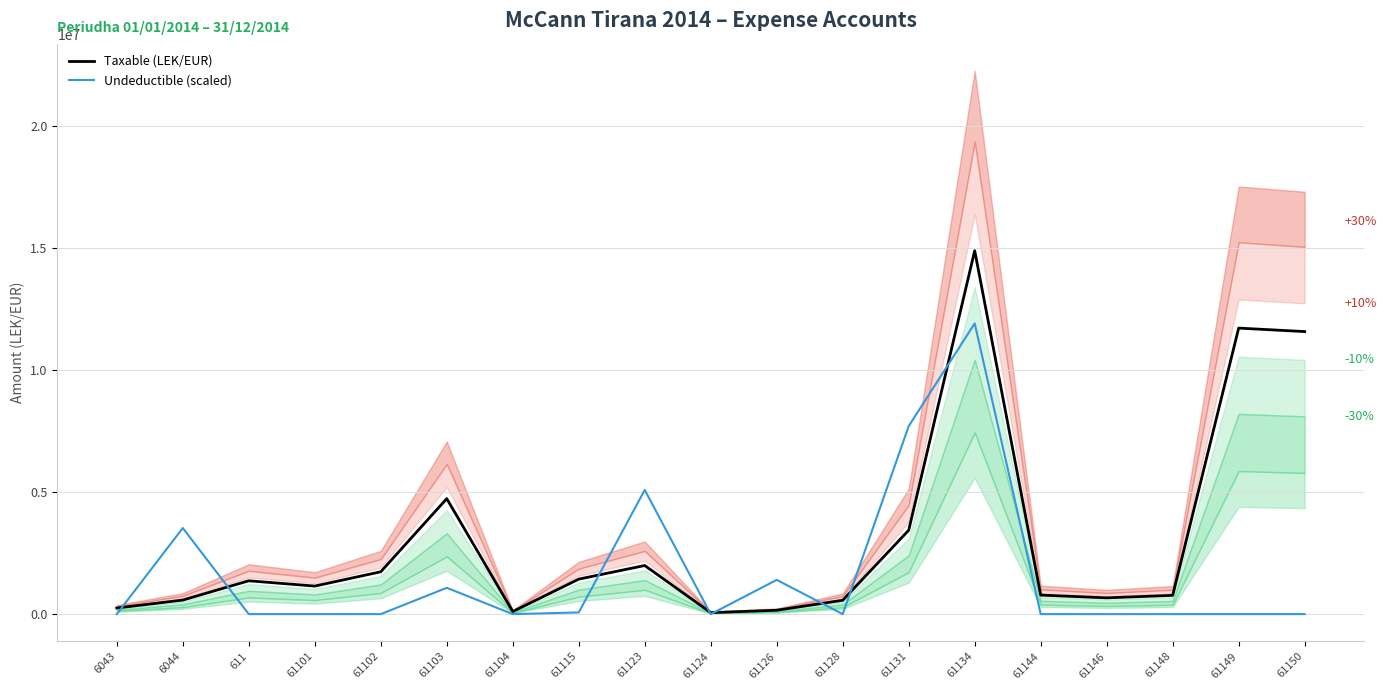

Reading left to right, transcribe all the data shown in this chart.

Taxable (LEK/EUR): 6043=250227.1	6044=575296.9	611=1366068.5	61101=1149043.7	61102=1735151.5	61103=4731146.9	61104=105900.0	61115=1433753.2	61123=1991862.2	61124=61813.2	61126=157990.0	61128=567460.5	61131=3437988.5	61134=14887859.8	61144=779642.1	61146=666085.5	61148=769080.9	61149=11717876.6	61150=11574631.1
Undeductible (scaled): 6043=0.0	6044=3526957.0	611=0.0	61101=0.0	61102=0.0	61103=1078277.3	61104=0.0	61115=68767.7	61123=5088808.6	61124=0.0	61126=1402860.8	61128=0.0	61131=7701980.6	61134=11910287.8	61144=0.0	61146=0.0	61148=0.0	61149=0.0	61150=0.0